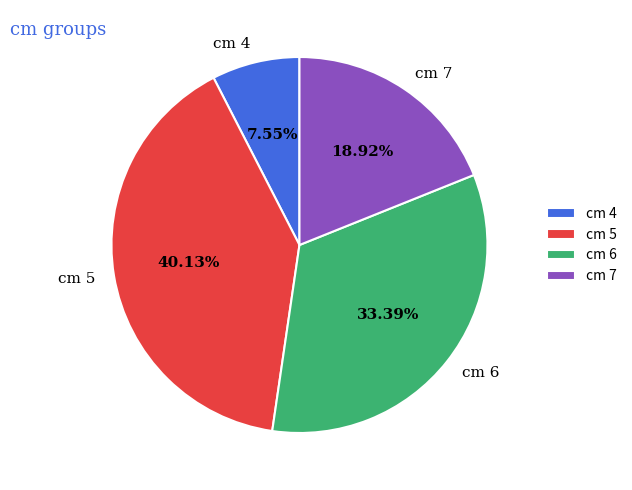

To the nearest percent, what is the difference between the largest and smallest slice percentages?

33%